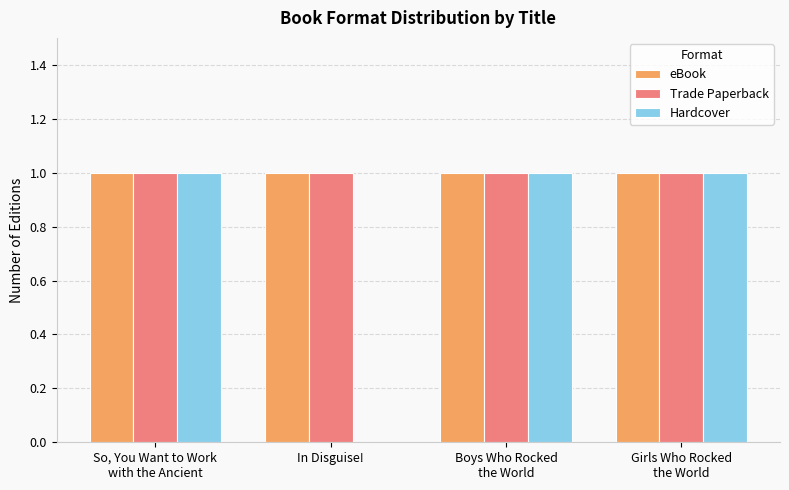

Which series has the largest range (max minus min)?

Hardcover